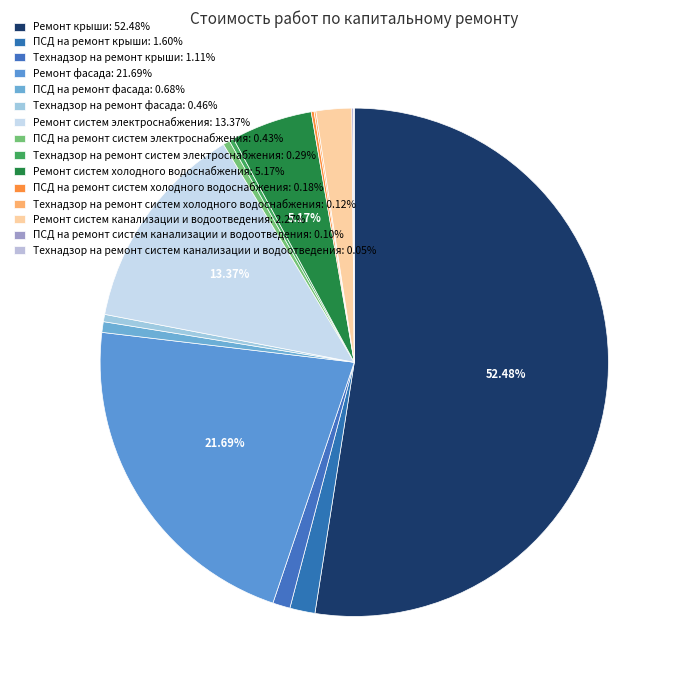

Is it true that Технадзор на ремонт систем холодного водоснабжения is 0% of the pie?

True